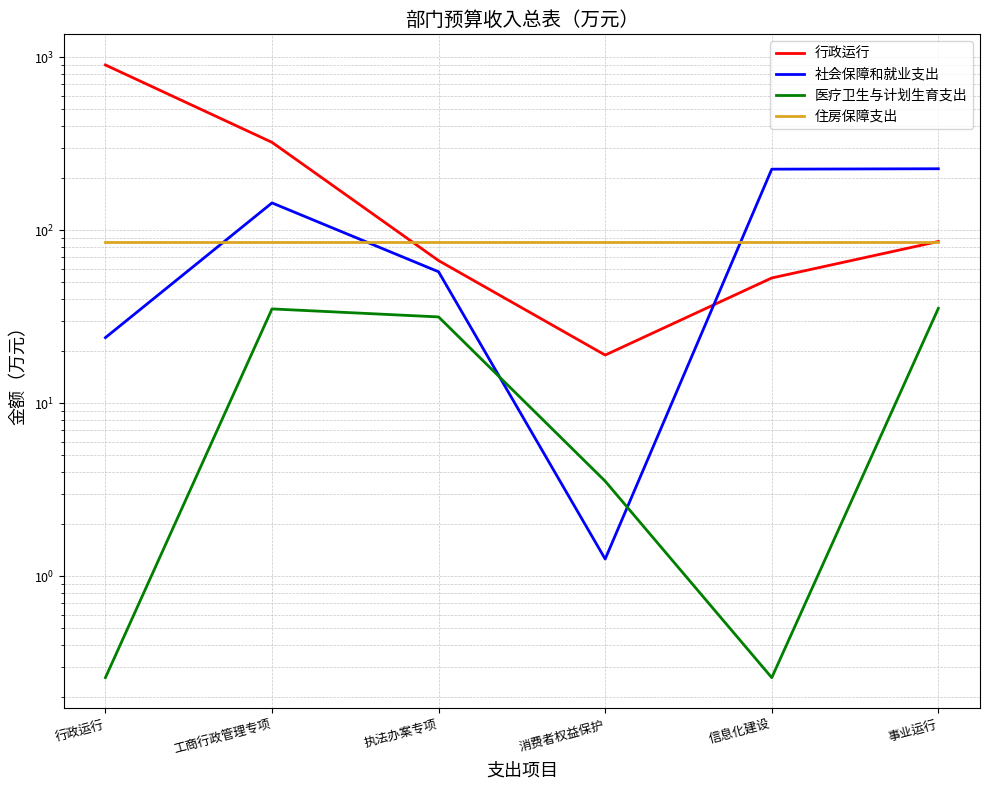

What is the total value across all series at 工商行政管理专项?

586.0